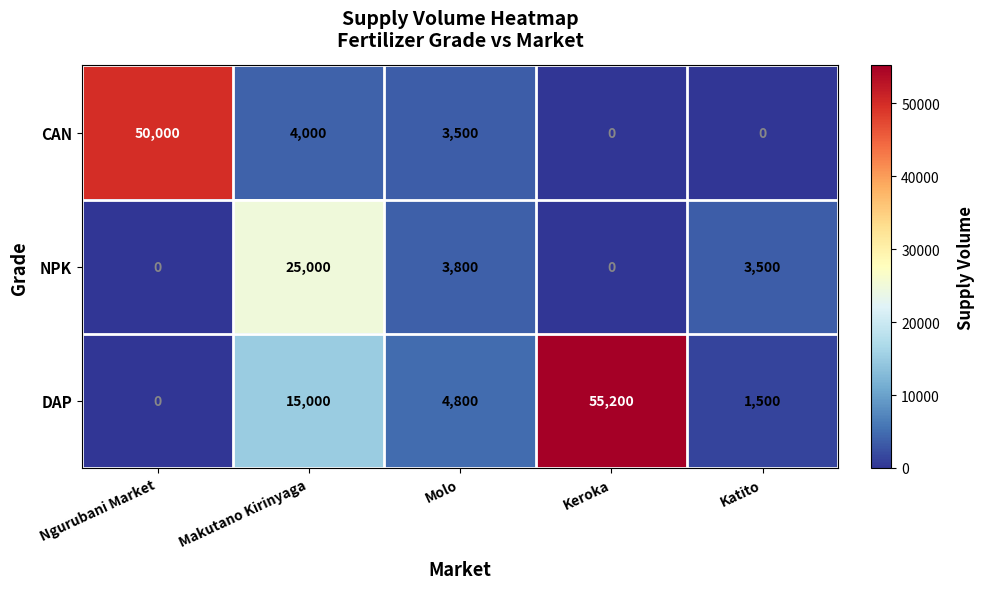

At how many categories does at least one series exceed 54939?

1